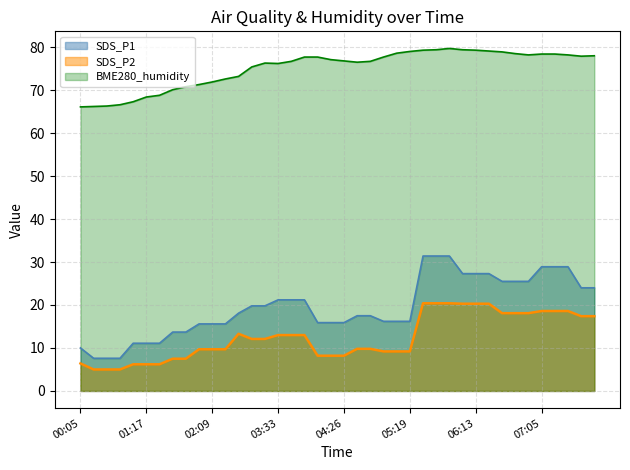

What are all the series names shown in the legend?

SDS_P1, SDS_P2, BME280_humidity